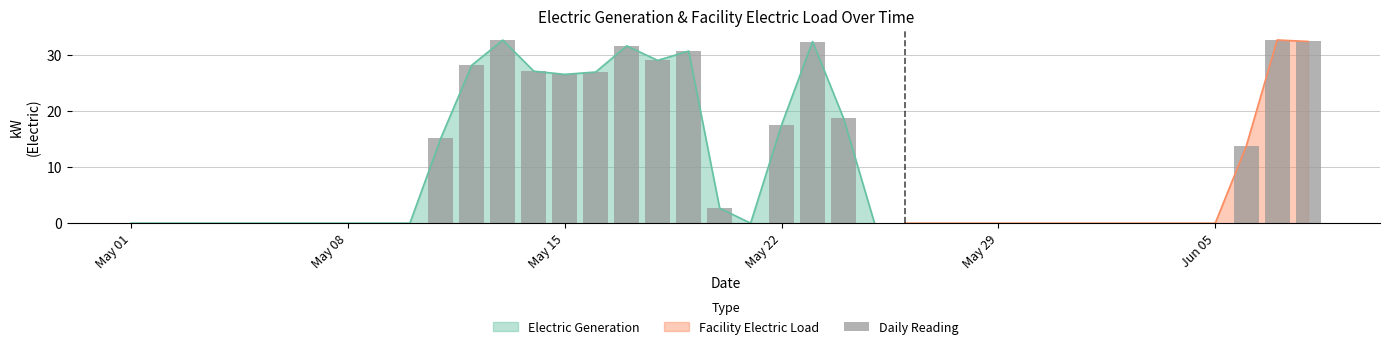

True or false: Electric Generation has a value of 0.0 at May 01.

True